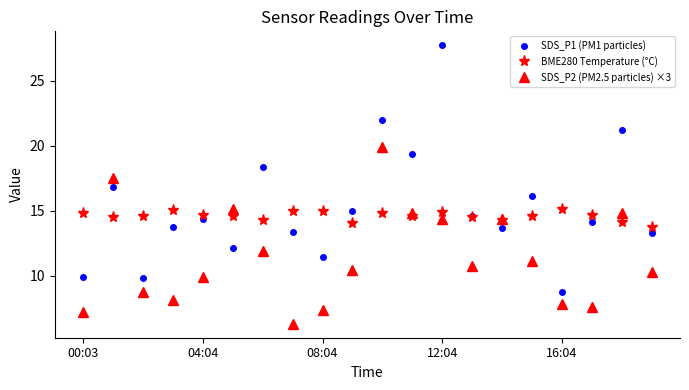

Which series has the largest range (max minus min)?

SDS_P1 (PM1 particles)